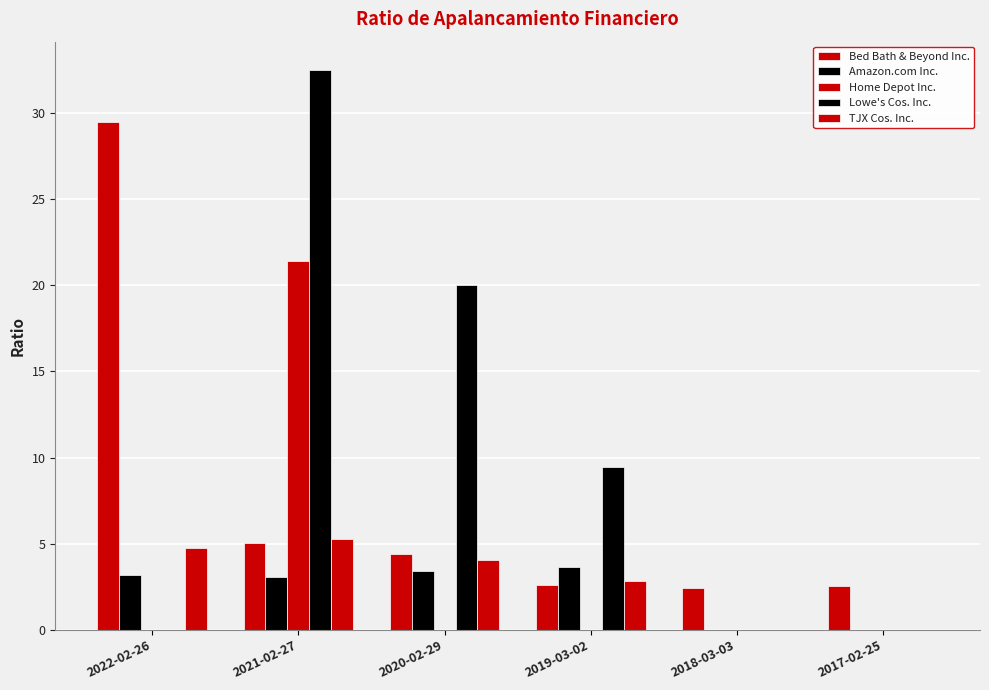

How many distinct data groups are displayed?

5